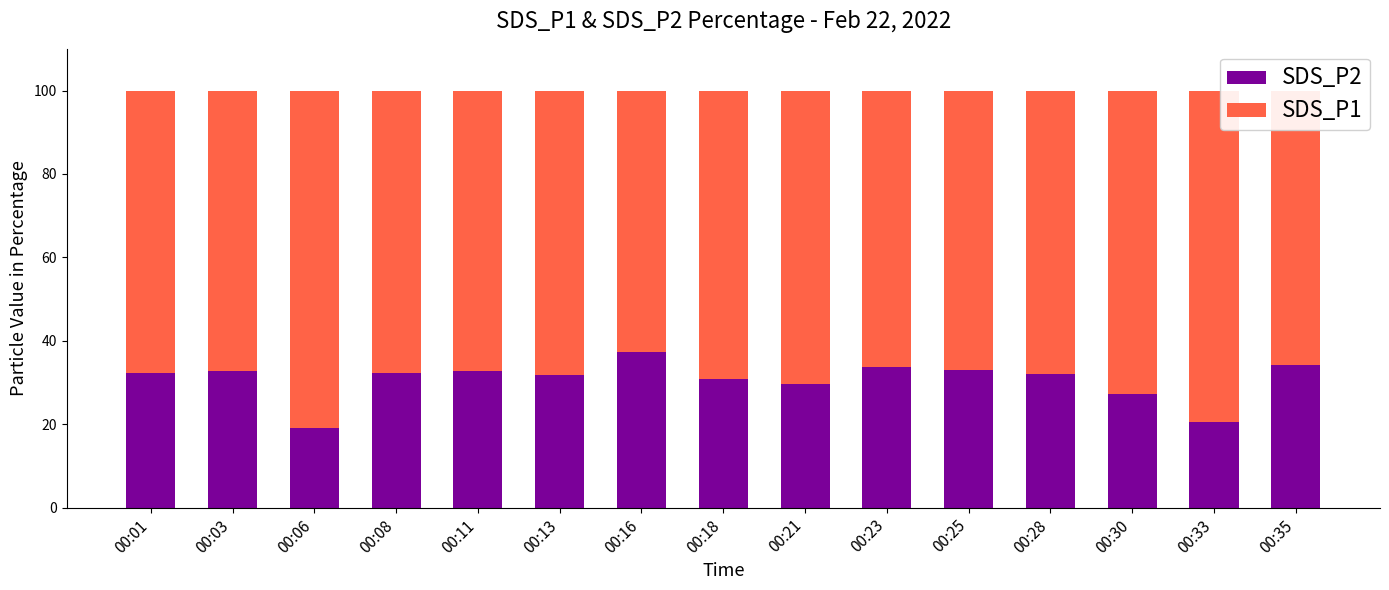

The SDS_P2 series shows 30.9 at 00:18. True or false?

True